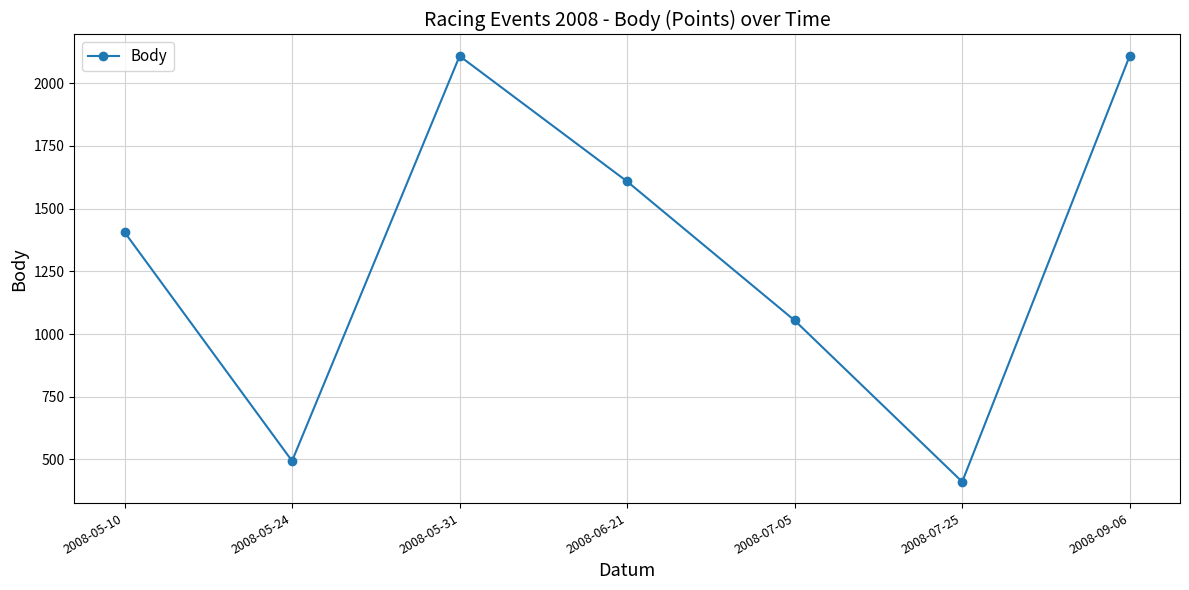

The value at 2008-07-05 is 411. True or false?

False